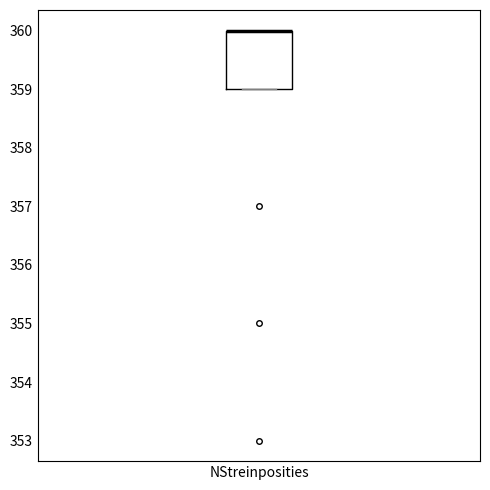

Where is the lower edge of the box for NStreinposities on the y-axis? The values are not printed on the chart, so give them approximately, as read against the axis.

359